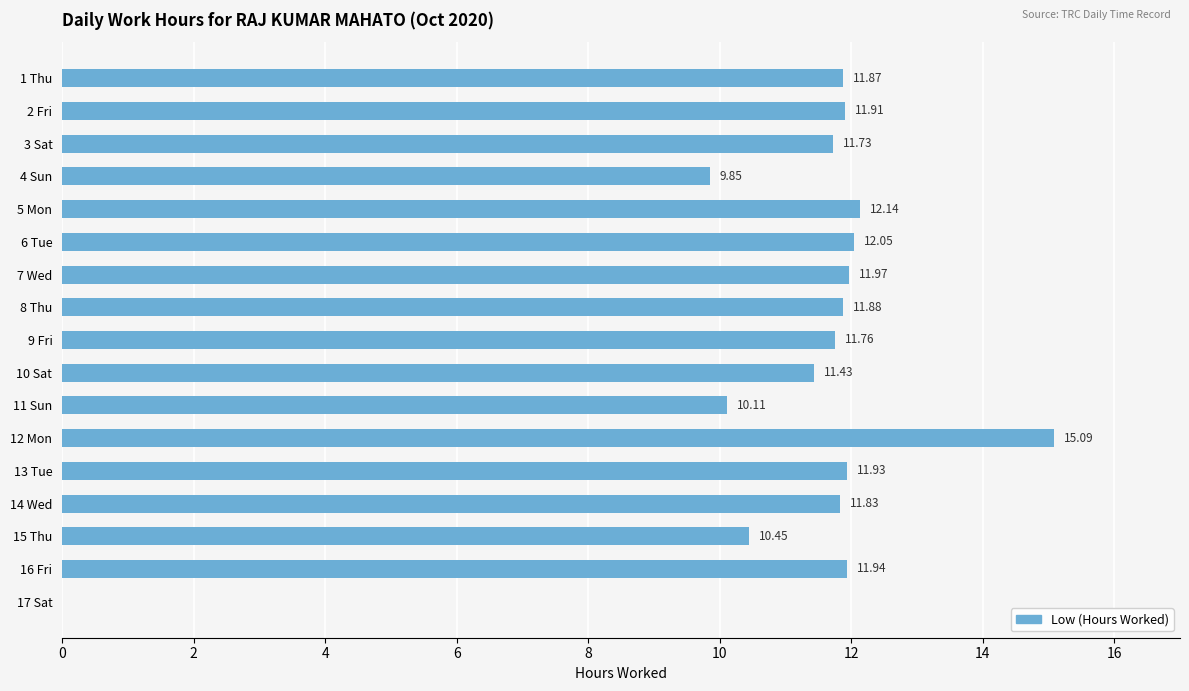

What is the sum of the values at 15 Thu and 3 Sat?

22.2